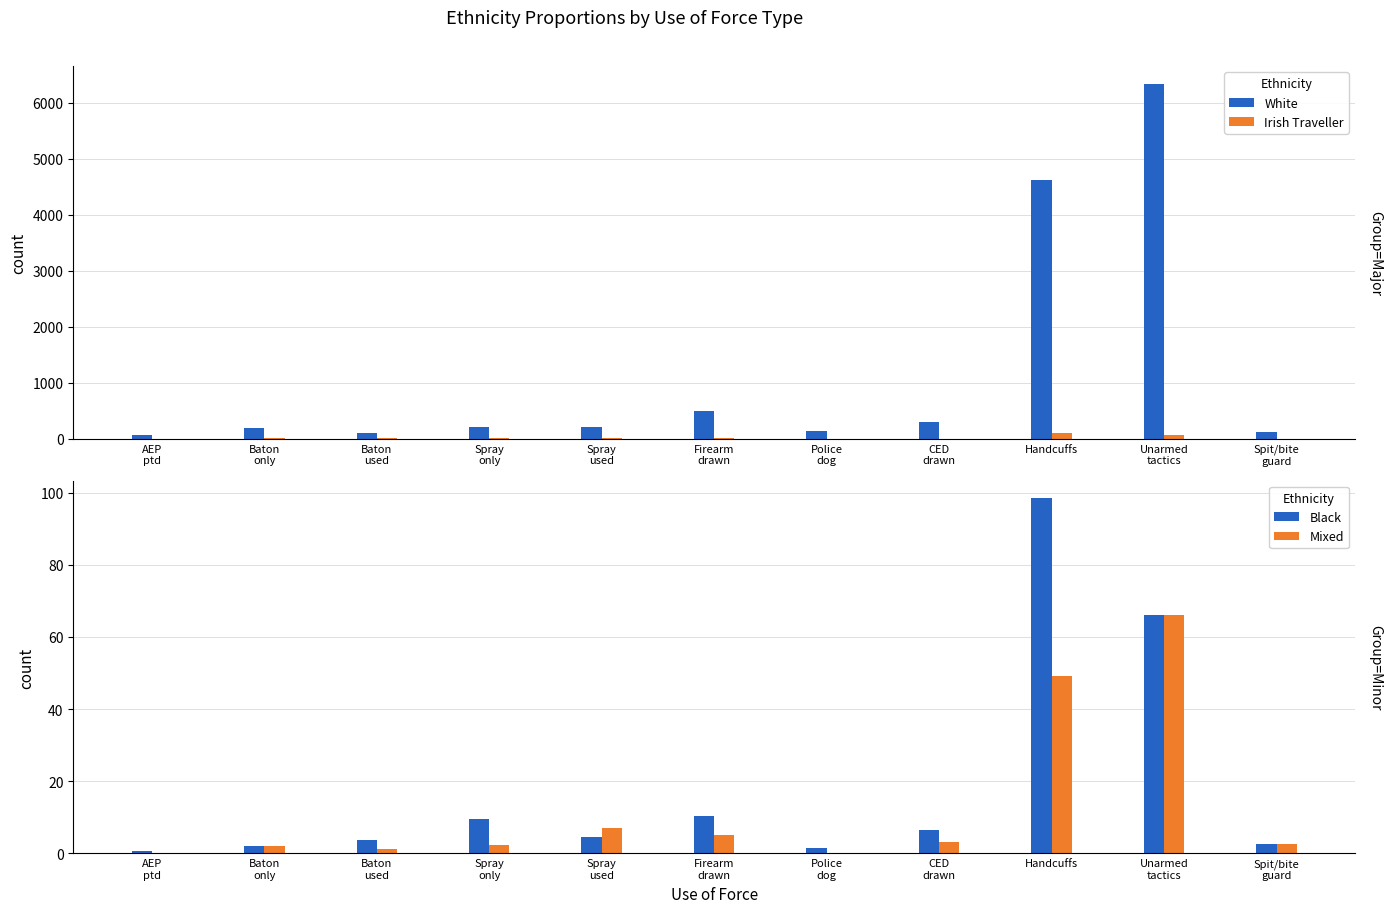

Which series has the largest range (max minus min)?

White